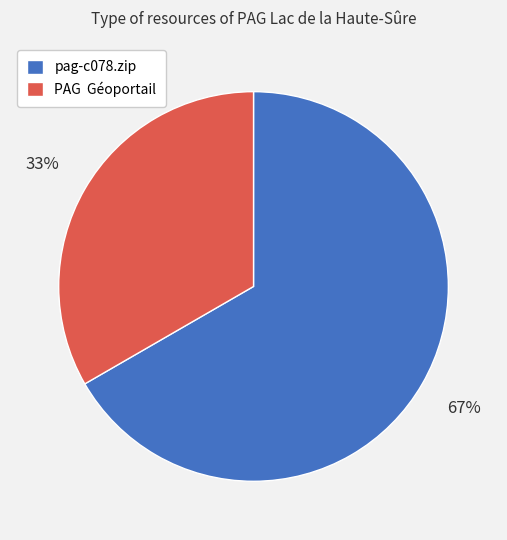

What is the largest slice in the pie chart?

pag-c078.zip